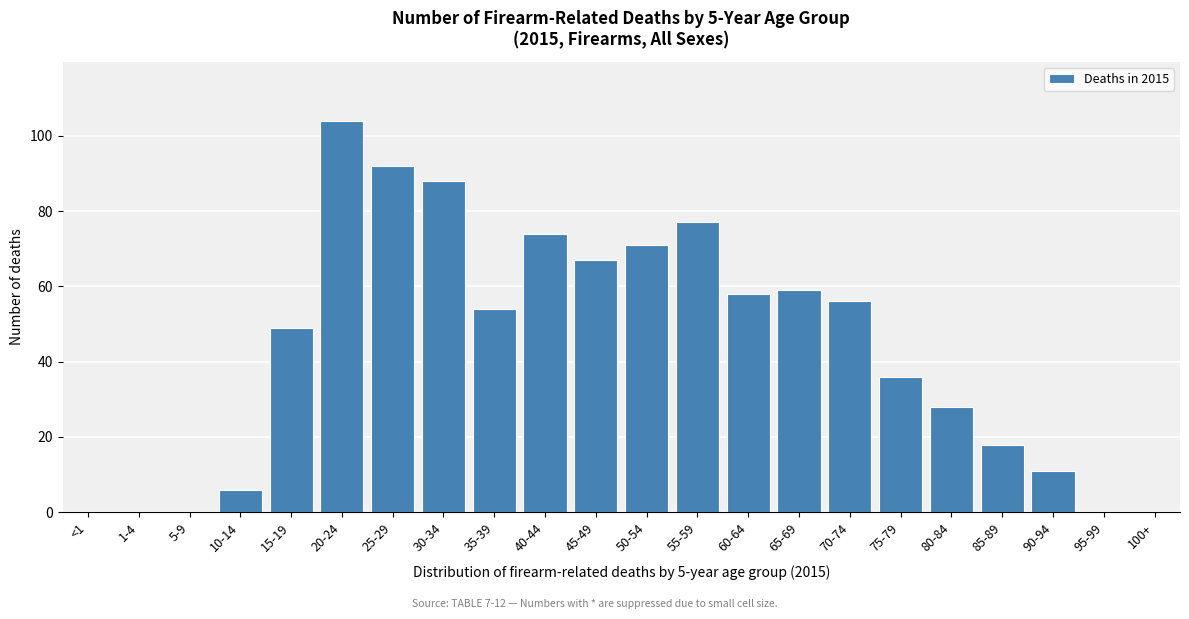

Reading left to right, list all the values displayed in this chart.

<1=0	1-4=0	5-9=0	10-14=6	15-19=49	20-24=104	25-29=92	30-34=88	35-39=54	40-44=74	45-49=67	50-54=71	55-59=77	60-64=58	65-69=59	70-74=56	75-79=36	80-84=28	85-89=18	90-94=11	95-99=0	100+=0